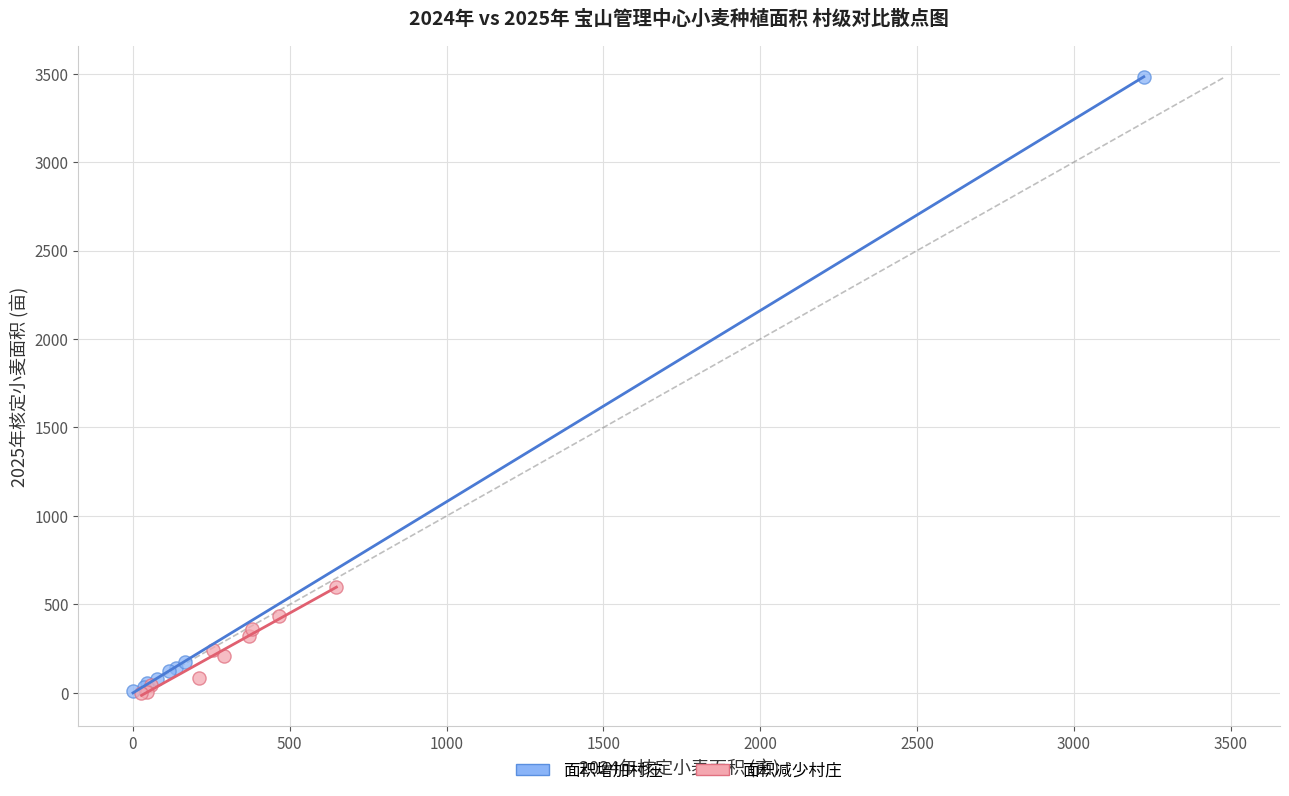

Which series has the largest Y range (max minus min)?

面积增加村庄